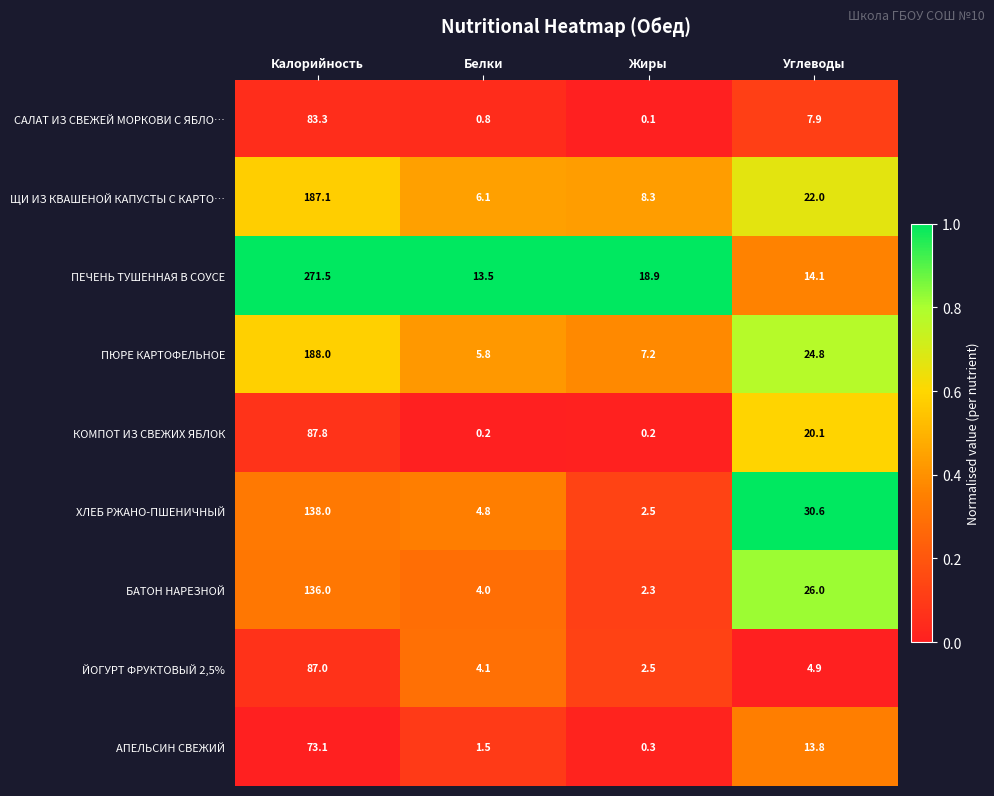

The value of БАТОН НАРЕЗНОЙ at Жиры is 2.3. True or false?

True